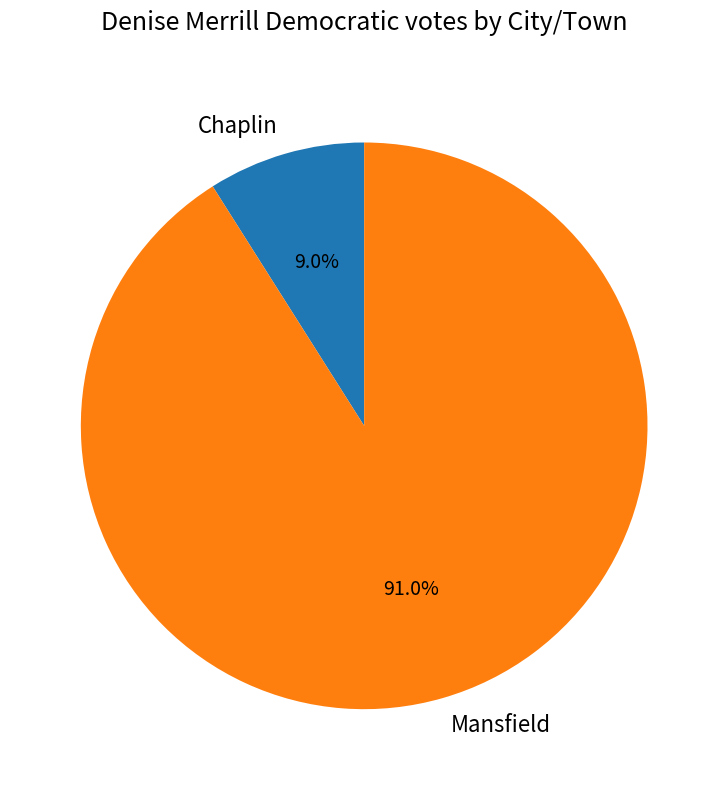

Count the number of slices in the pie.

2